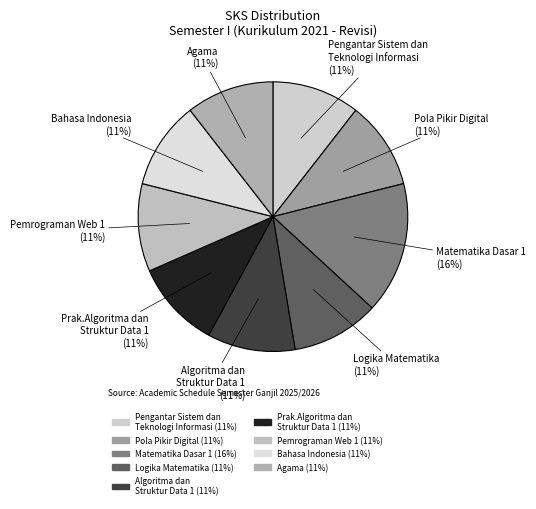

Does any single category account for the majority?

No